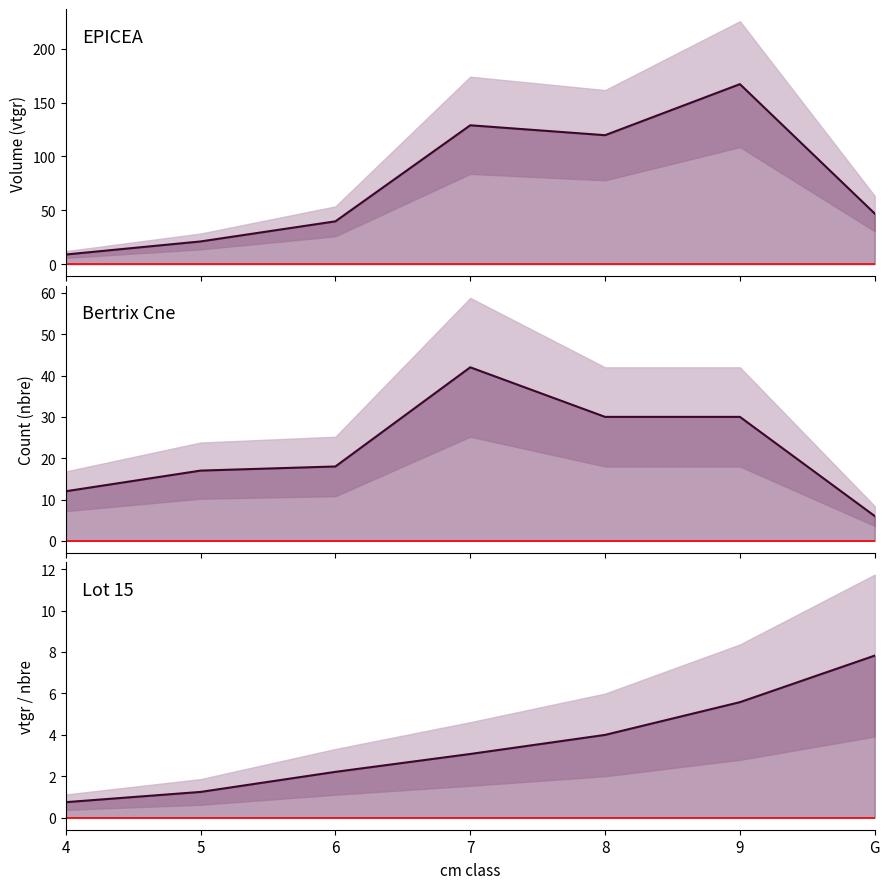

At which category is the sum across all series the highest?

9